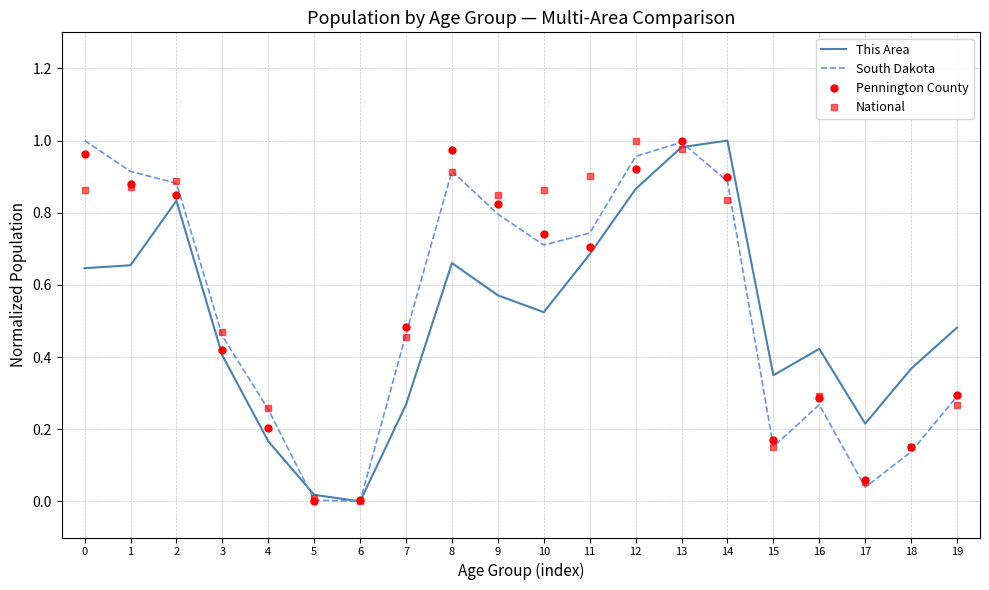

In South Dakota, how many points are lower than both neighbors (excluding endpoints)?

4